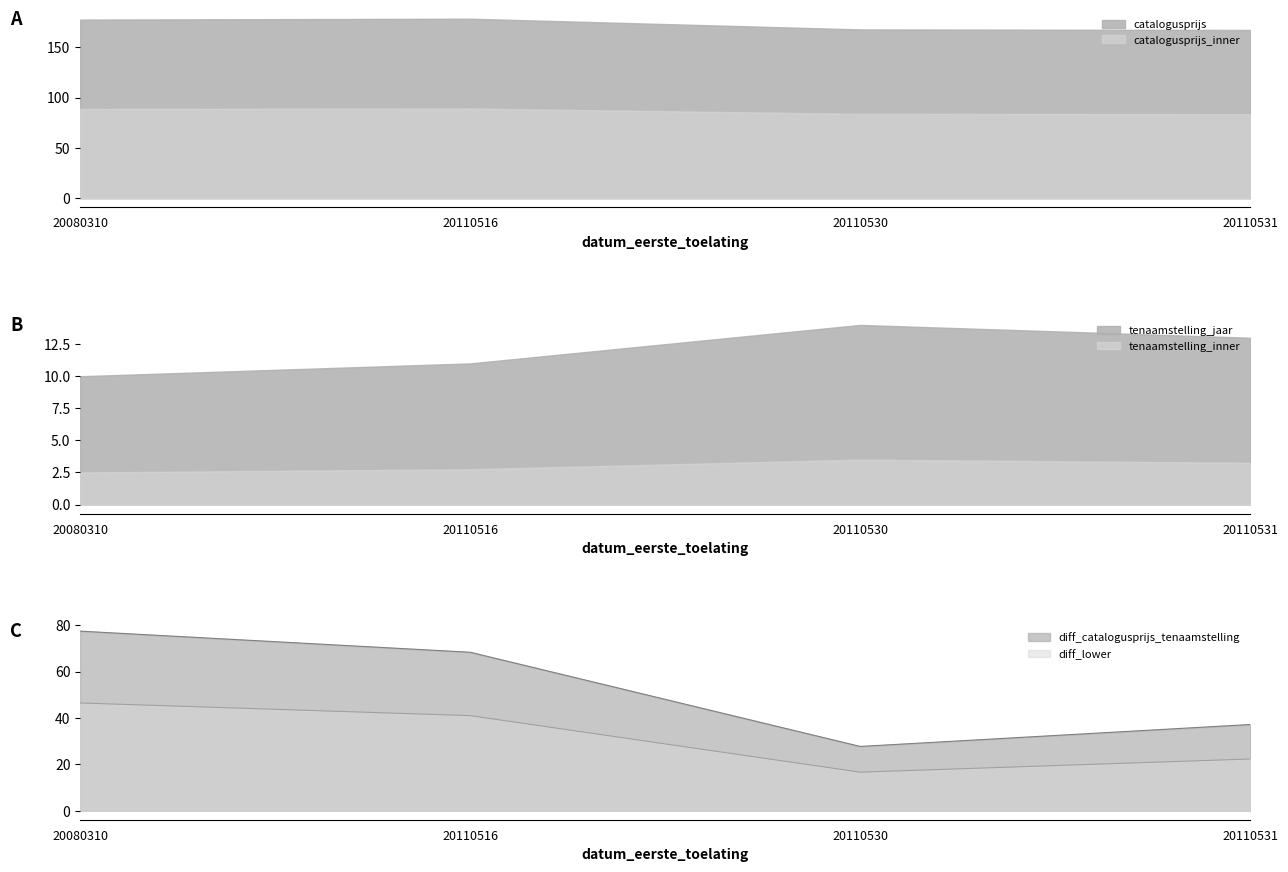

The chart shows a value of 100.0 at 20110516. True or false?

False